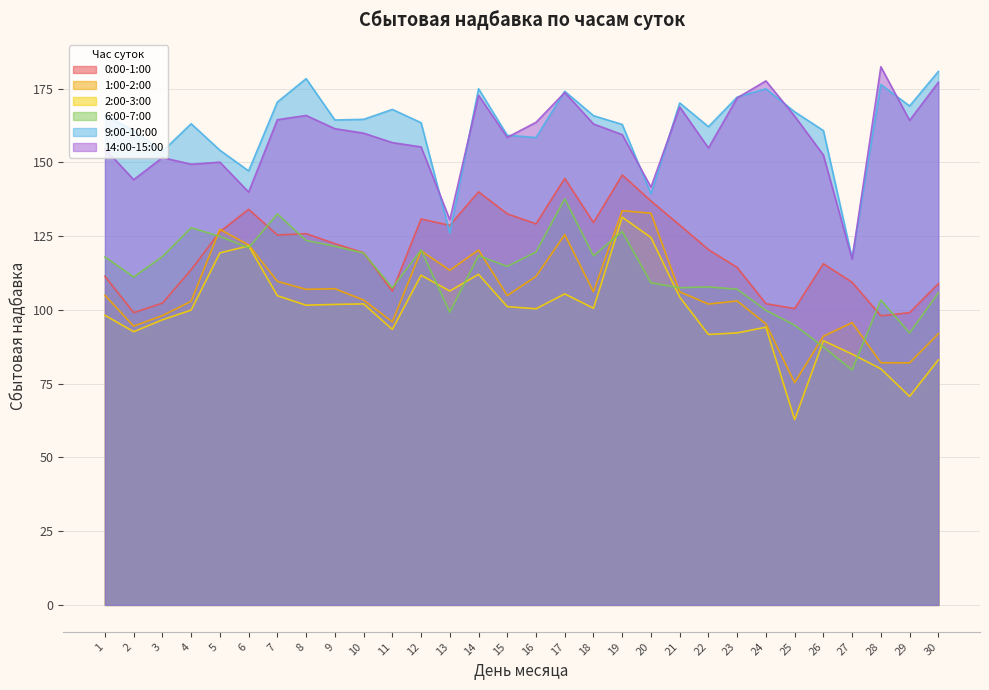

Between 20 and 26, which series saw the biggest shift?

1:00-2:00